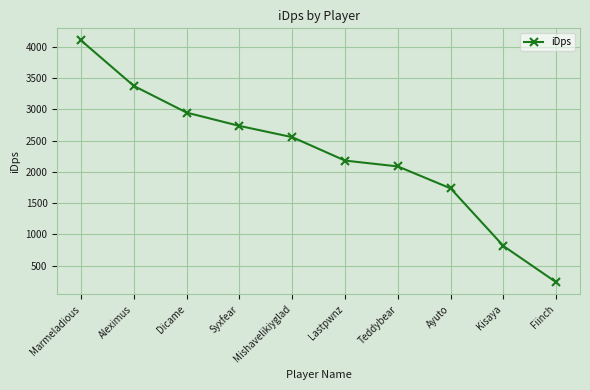

Is it true that the value at Dicame is 2946.7?

True